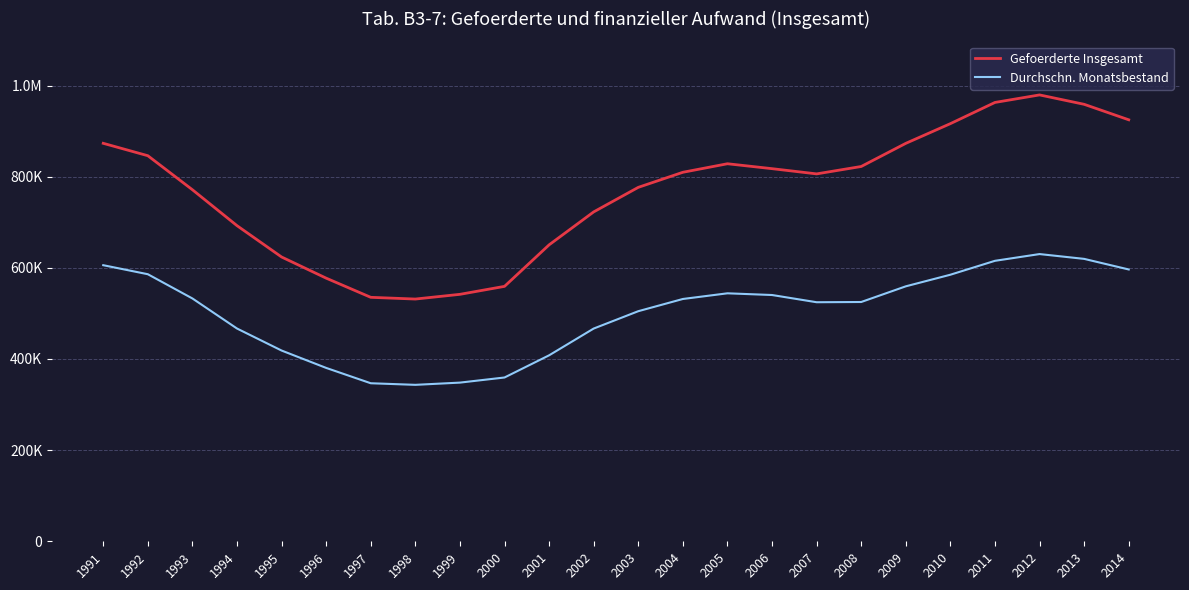

True or false: Gefoerderte Insgesamt has a value of 623740 at 1995.

True